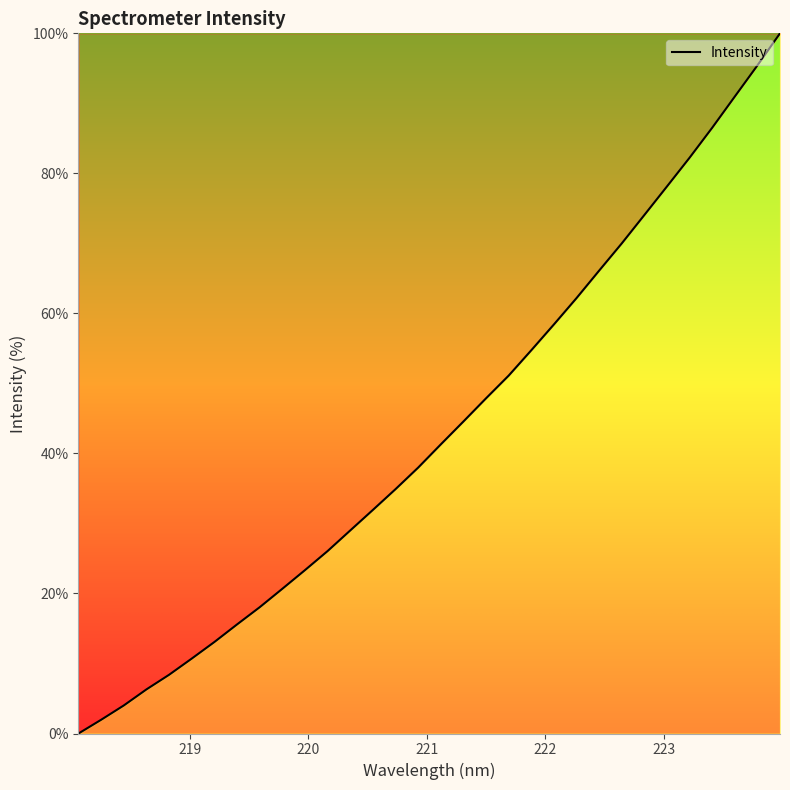

What is the greatest value displayed?

100.0